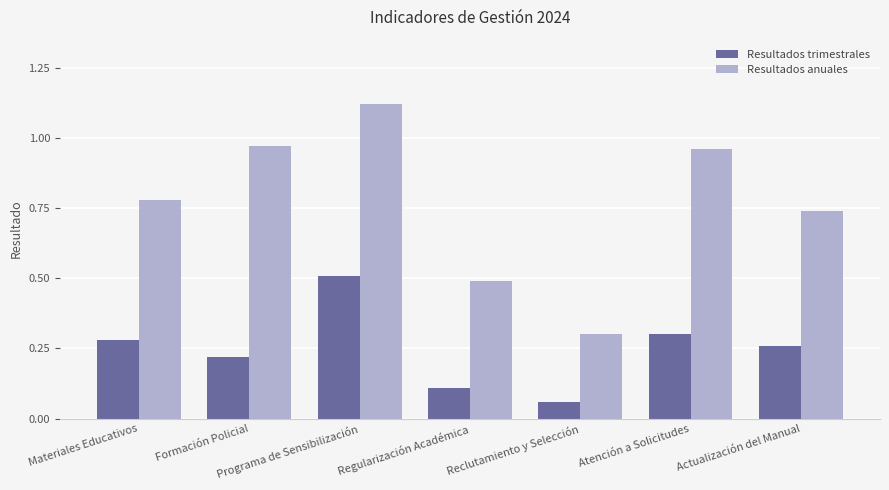

At Materiales Educativos, list the series in order from smallest to largest.

Resultados trimestrales, Resultados anuales